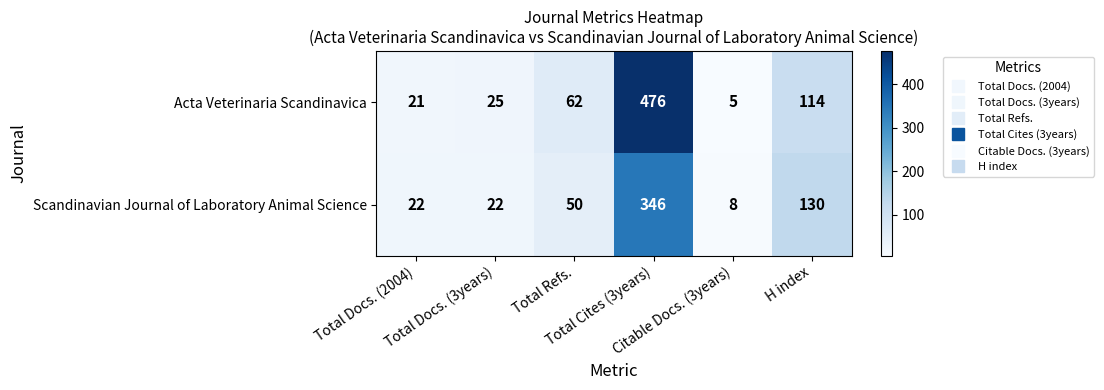

How many categories are shown in the chart?

6